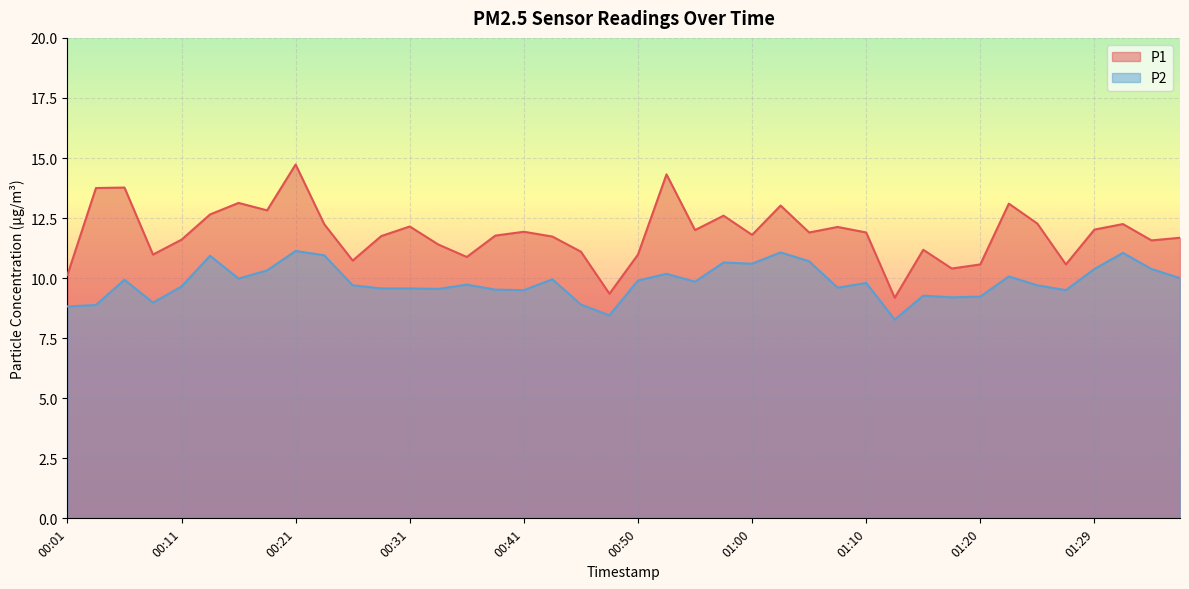

What are all the series names shown in the legend?

P1, P2